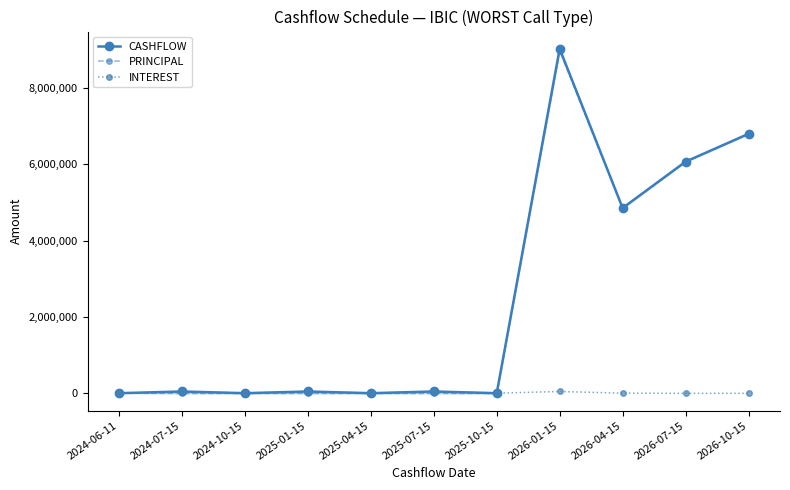

At which label does INTEREST reach its peak?

2024-07-15